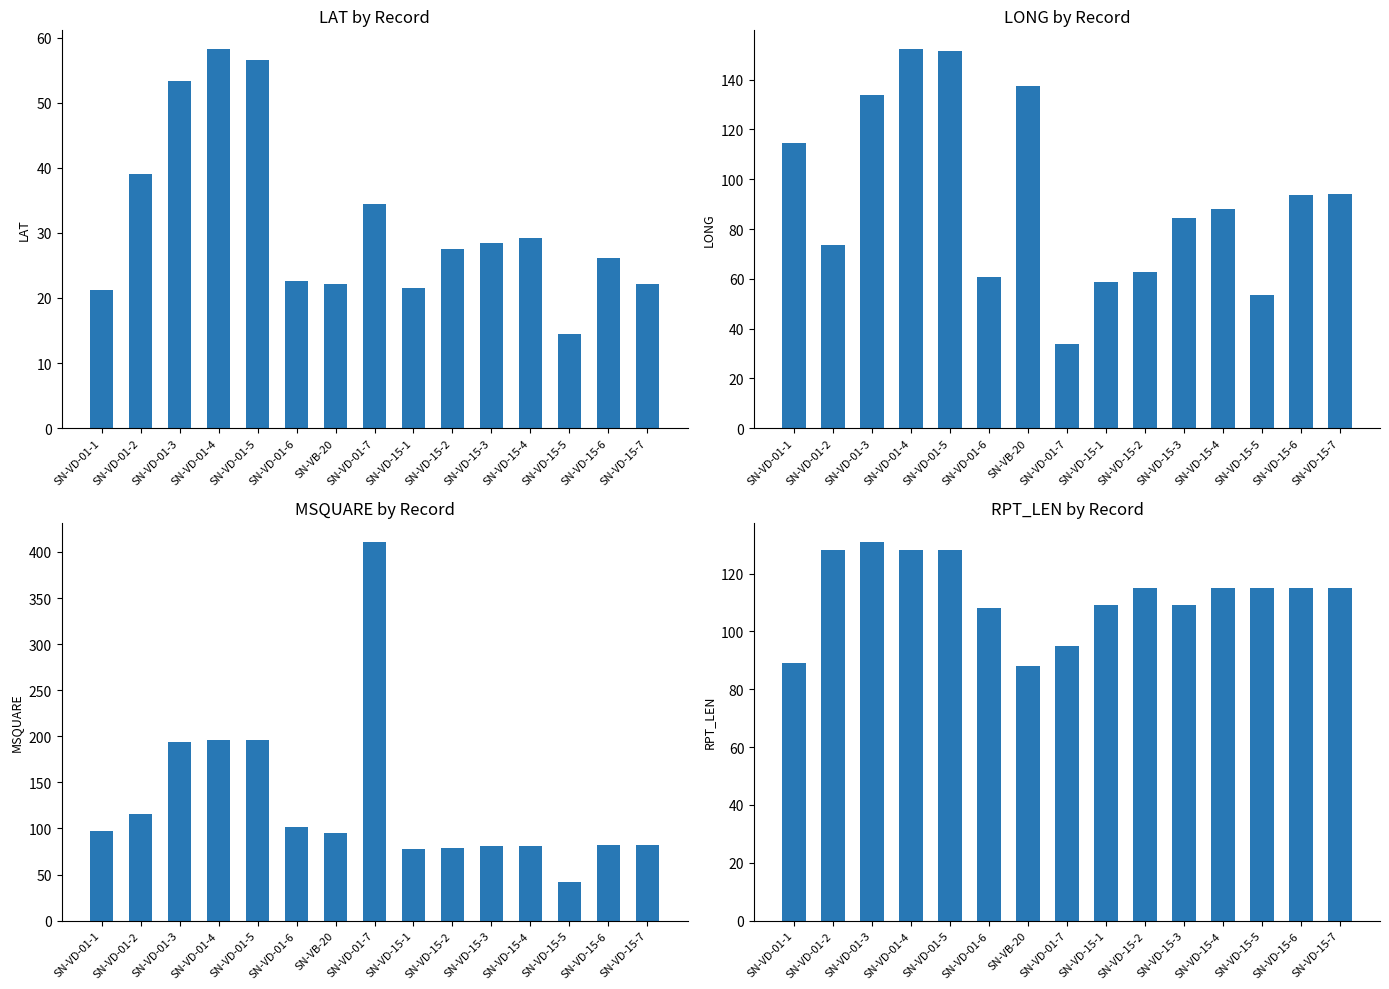

Rank the series by their maximum value, from highest to lowest.

Avg MSQUARE, Avg LONG, Avg RPT_LEN, Avg LAT